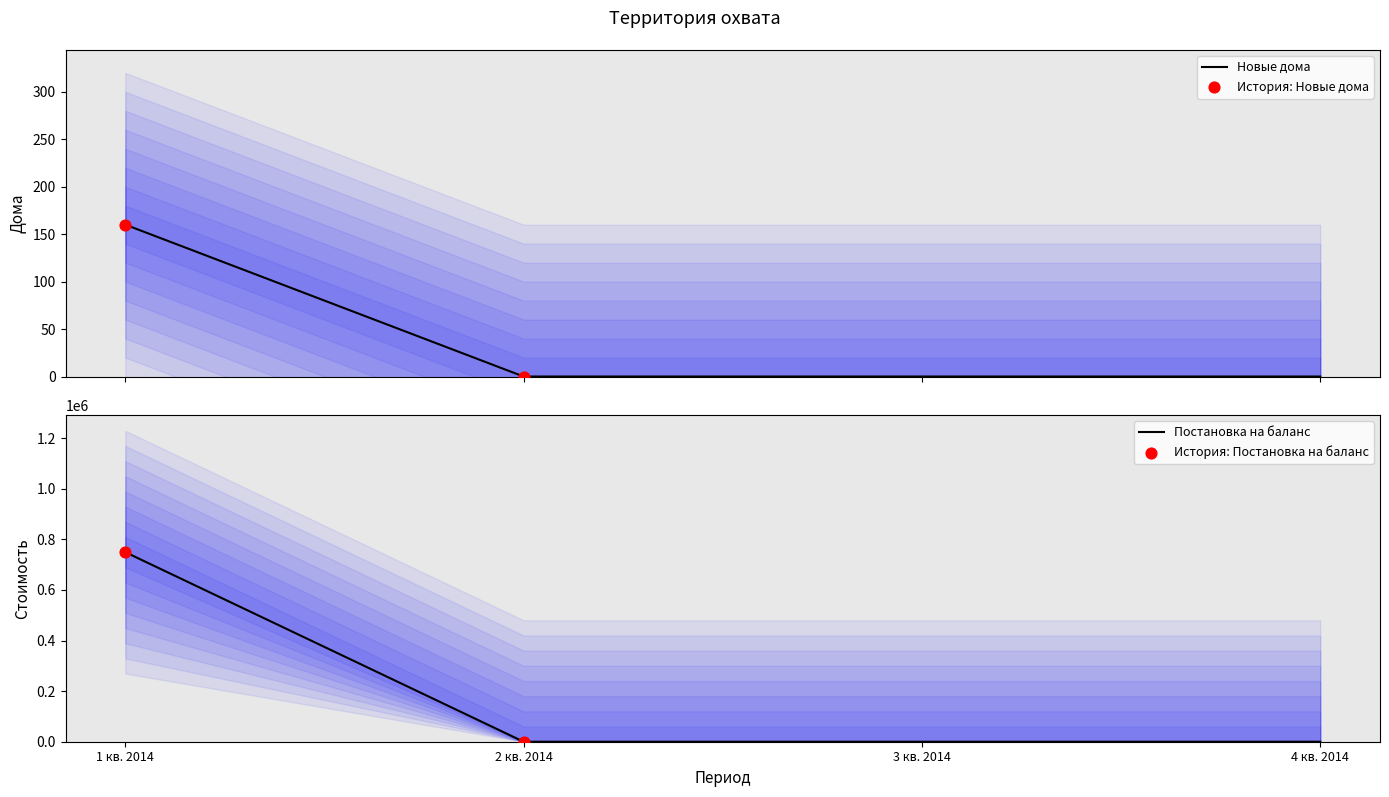

What are all the series names shown in the legend?

Новые дома, Постановка на баланс